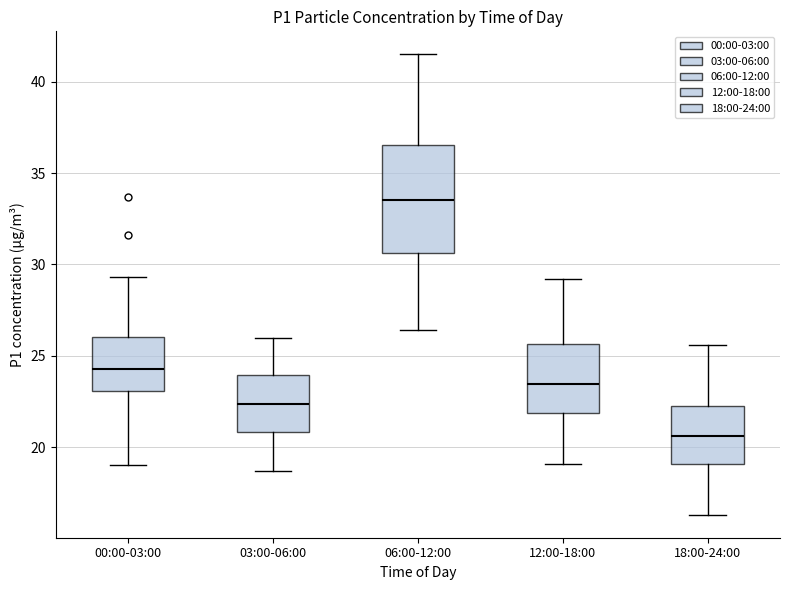

Reading left to right, read every box against the y-axis: the position of its median line, the range the box covers, and the ends of its whiskers. The values are not printed on the chart, so give them approximately, as read against the axis.

00:00-03:00: median 24.5, box 23.0 to 26.0, whiskers 19.0 to 29.5
03:00-06:00: median 22.5, box 21.0 to 24.0, whiskers 18.5 to 26.0
06:00-12:00: median 33.5, box 30.5 to 36.5, whiskers 26.5 to 41.5
12:00-18:00: median 23.5, box 22.0 to 25.5, whiskers 19.0 to 29.0
18:00-24:00: median 20.5, box 19.0 to 22.5, whiskers 16.5 to 25.5